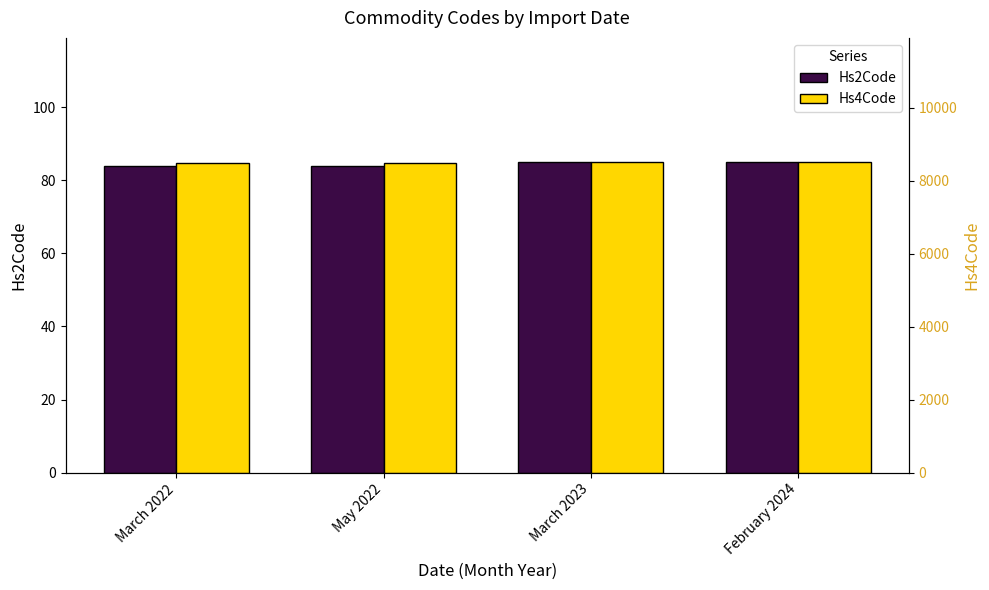

Reading right to left, extract all data points from this chart.

Hs2Code: February 2024=85	March 2023=85	May 2022=84	March 2022=84
Hs4Code: February 2024=8515	March 2023=8515	May 2022=8479	March 2022=8479